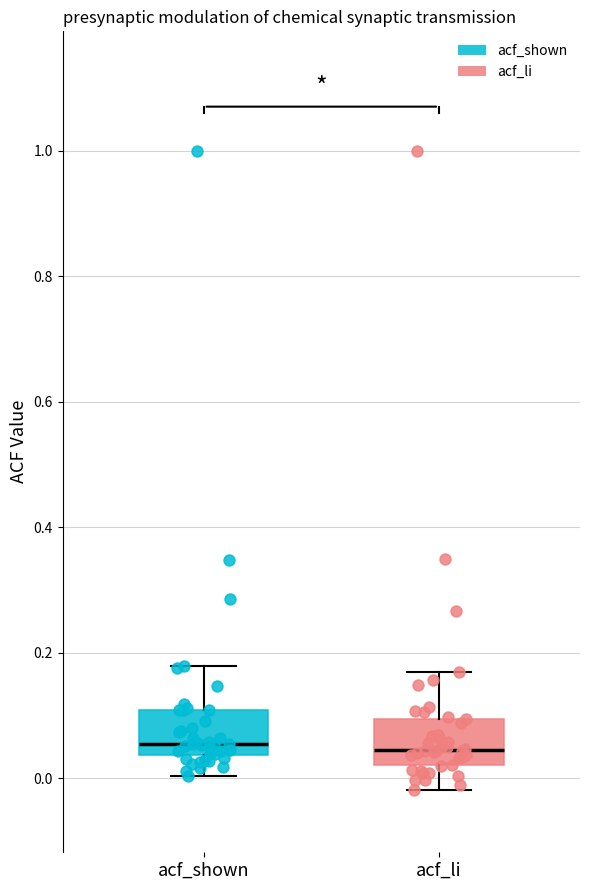

Where does the median line of the box for acf_li sit on the y-axis? The values are not printed on the chart, so give them approximately, as read against the axis.

0.04